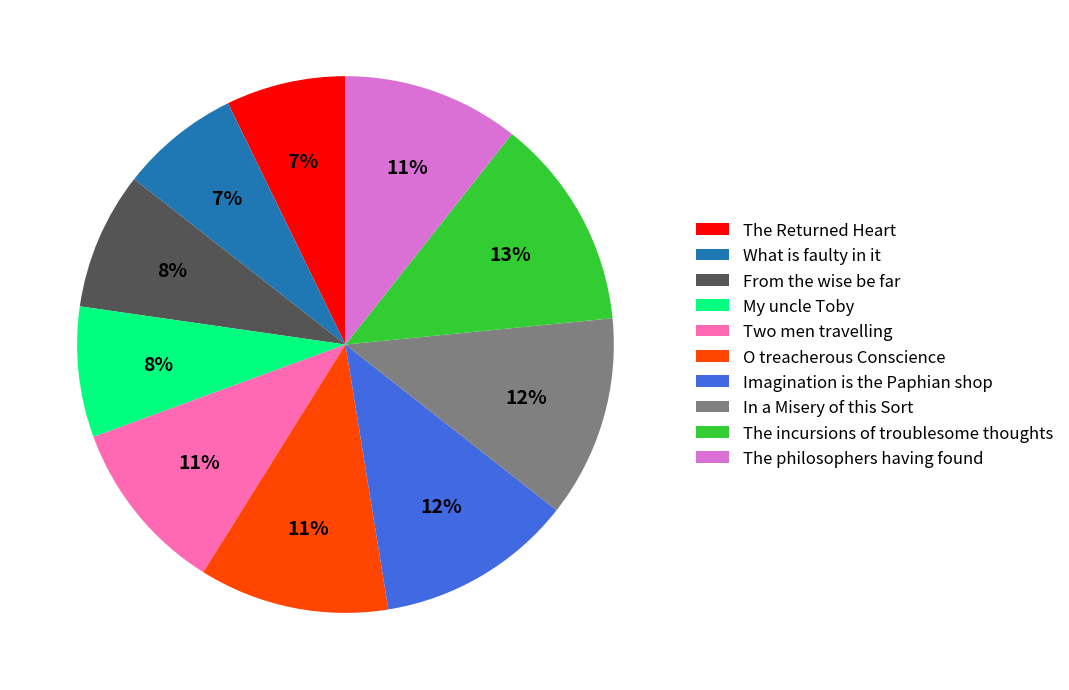

What is the ratio of the value at In a Misery of this Sort to the value at O treacherous Conscience?

1.1